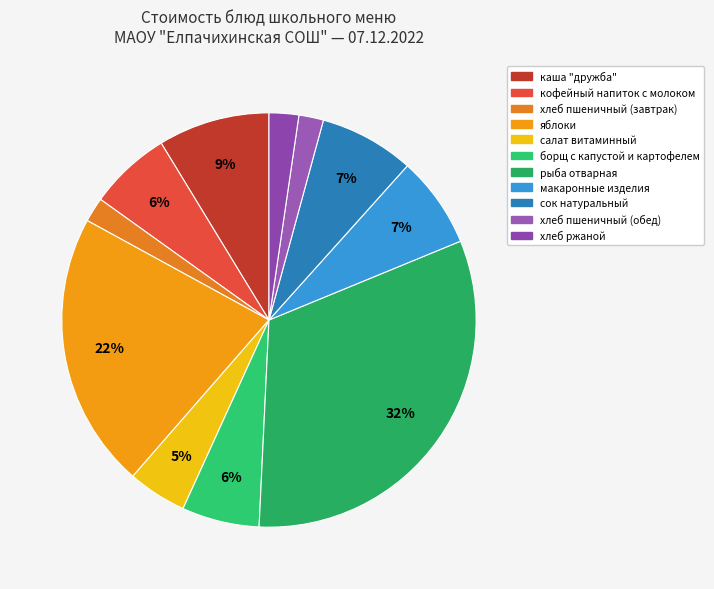

What is the ratio of the value at салат витаминный to the value at хлеб пшеничный (обед)?

2.4